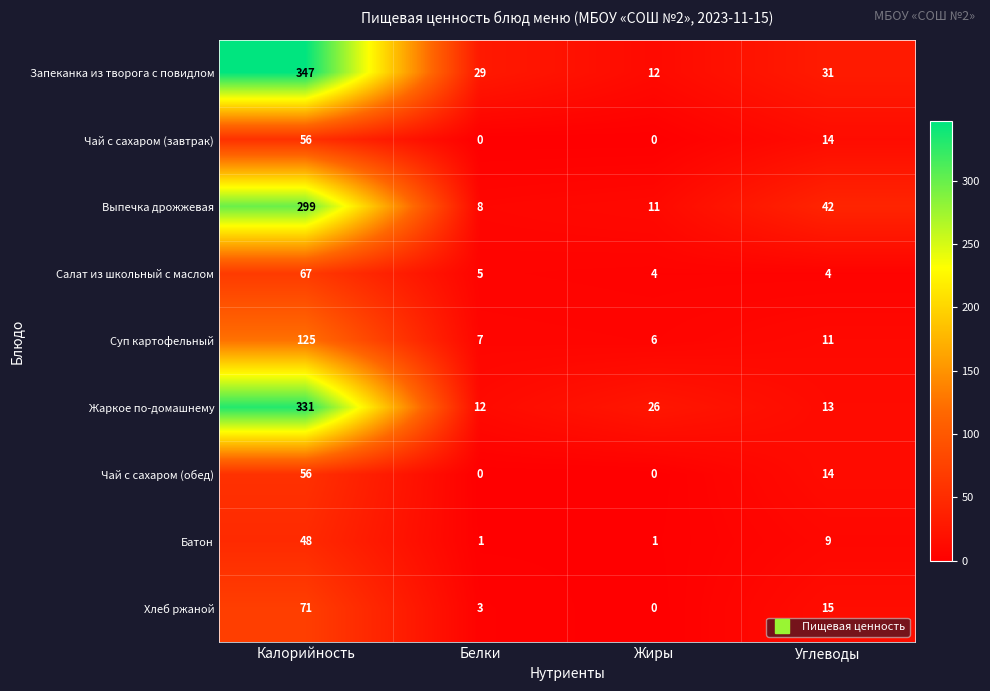

At which label does Запеканка из творога с повидлом reach its peak?

Калорийность